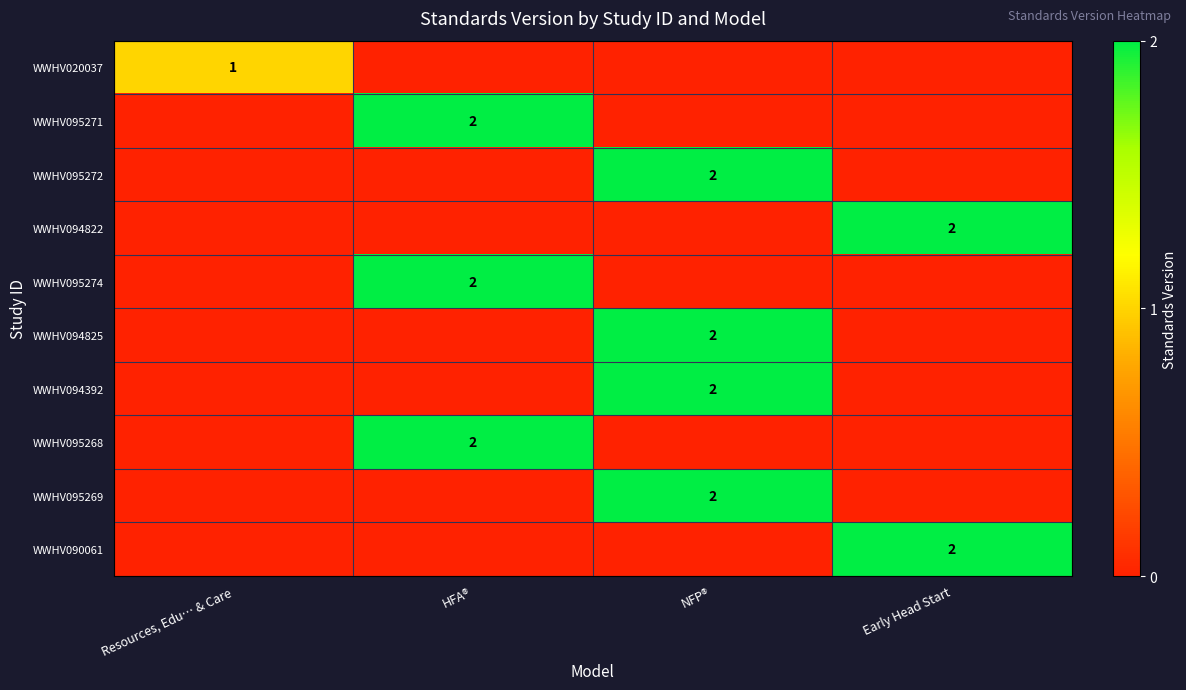

The WWHV094822 series shows 2 at Early Head Start. True or false?

True